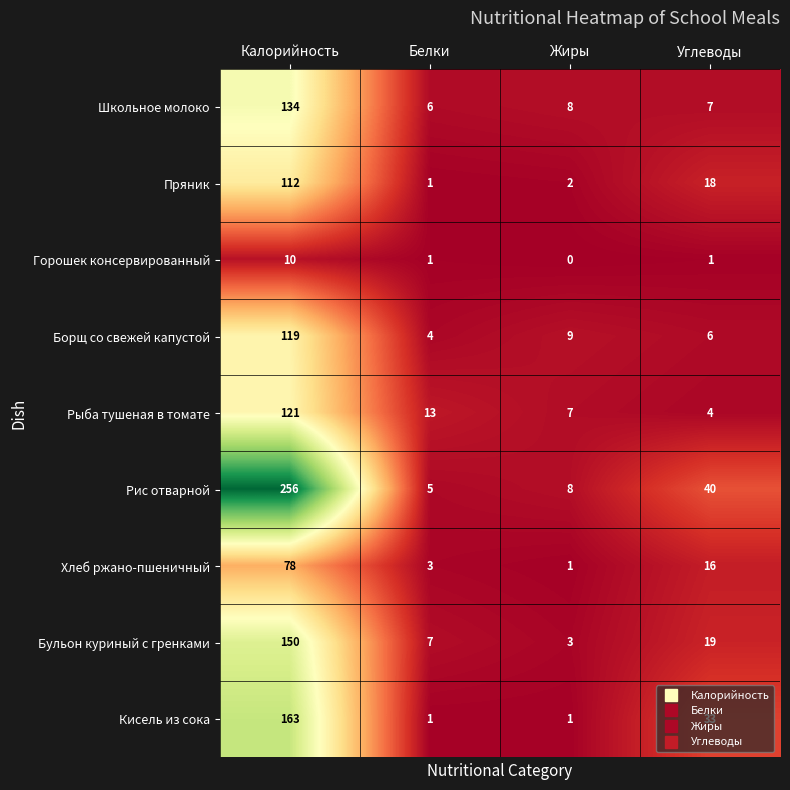

List the series in order of their peak value, lowest first.

Горошек консервированный, Хлеб ржано-пшеничный, Пряник, Борщ со свежей капустой, Рыба тушеная в томате, Школьное молоко, Бульон куриный с гренками, Кисель из сока, Рис отварной